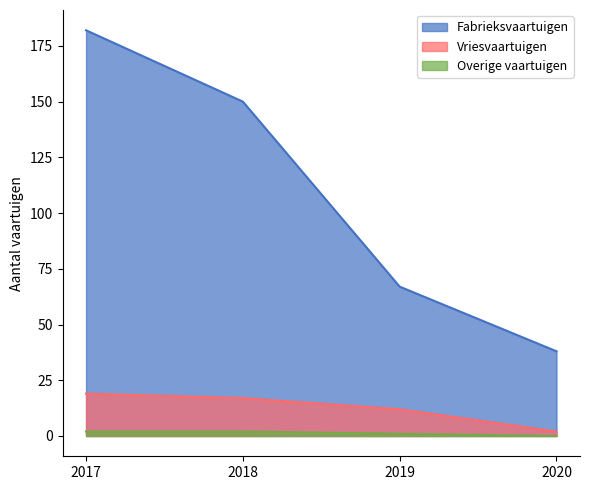

Count the Overige vaartuigen values in the range 1 to 2.

3